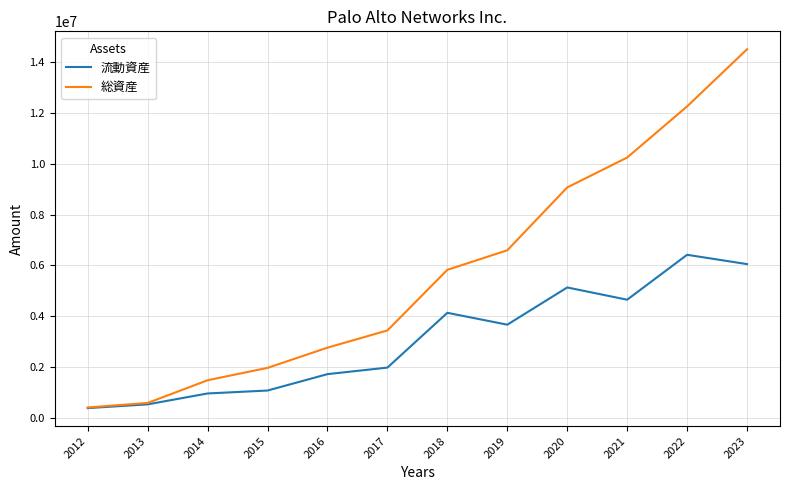

How many series are shown in this chart?

2